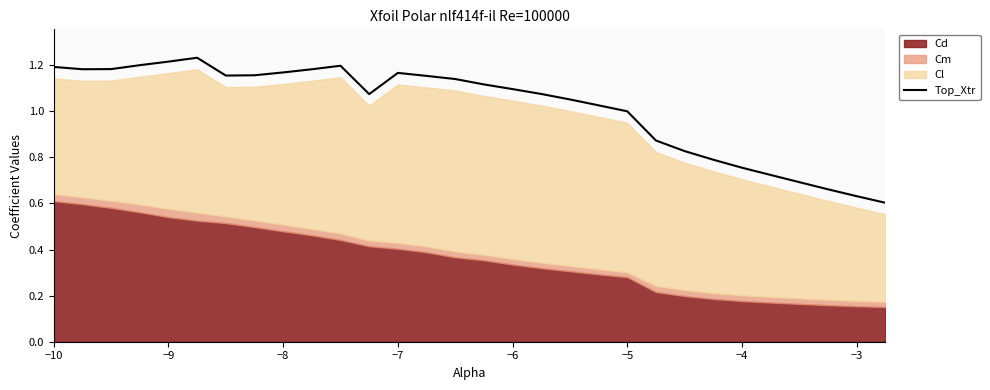

True or false: Top_Xtr has a value of 1.0 at −5.

True